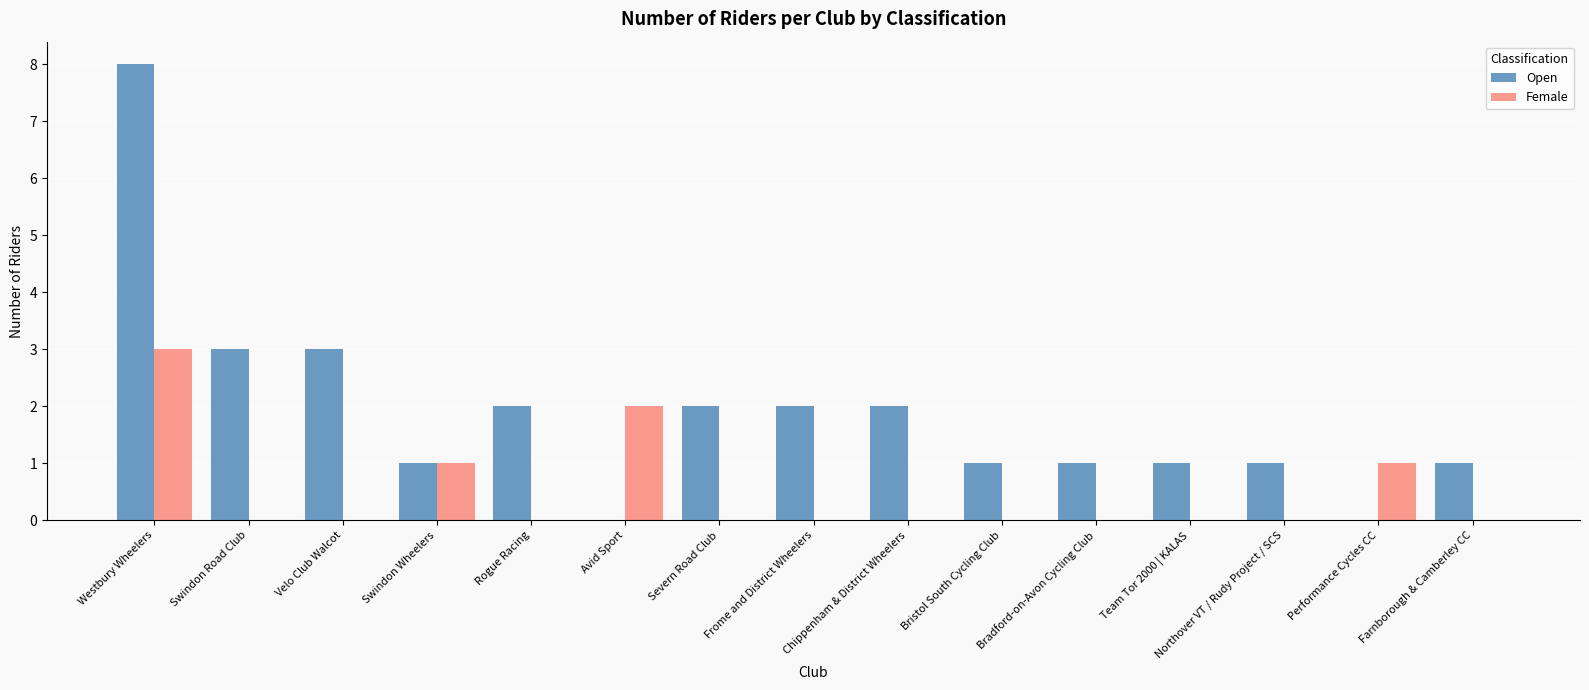

Between Westbury Wheelers and Bristol South Cycling Club, which series saw the biggest shift?

Open